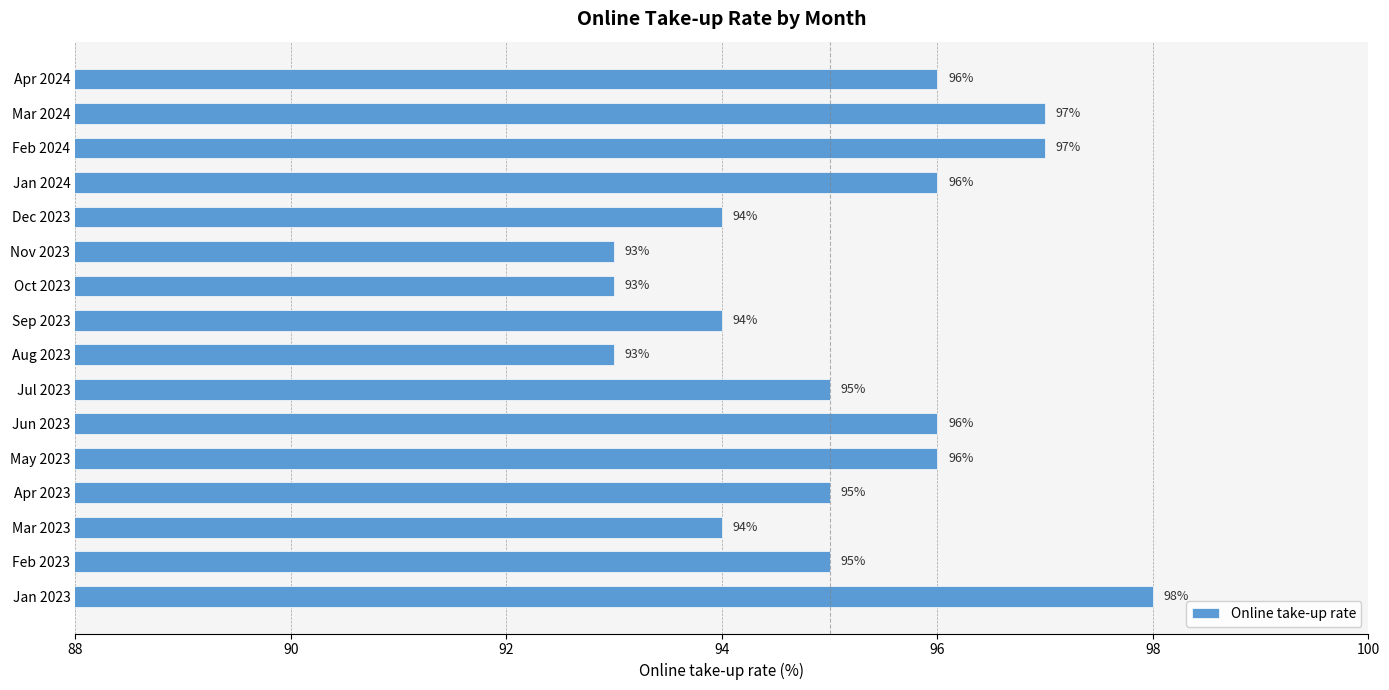

What is the label of the 1st bar from the top?

Apr 2024